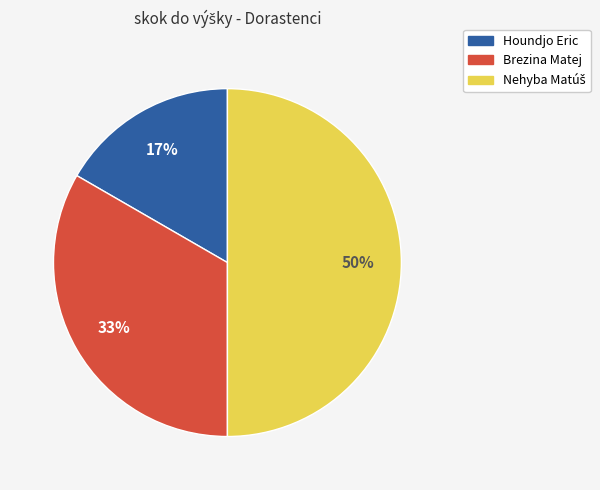

Which slice is the smallest?

Houndjo Eric